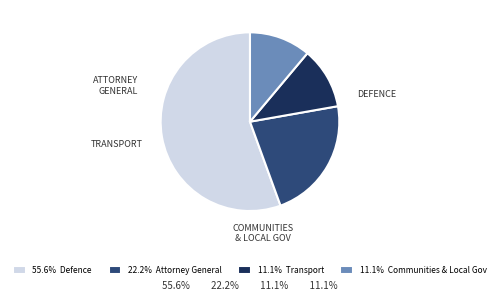

Does any single category account for the majority?

Yes